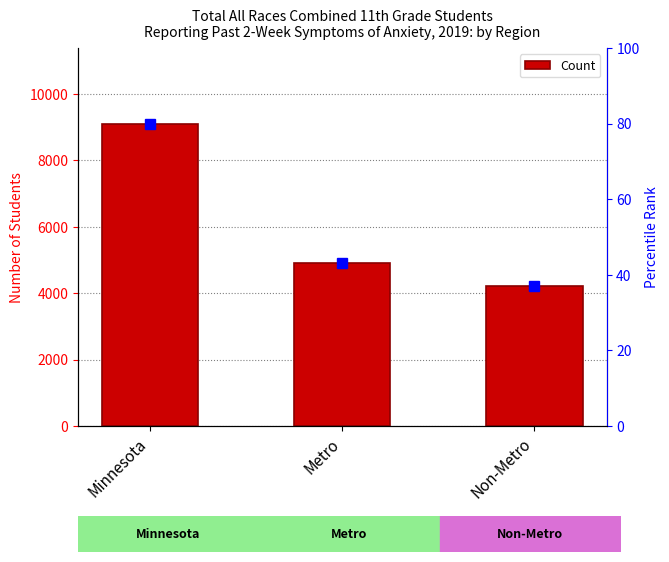

Where does the data first go above 4895?

Minnesota